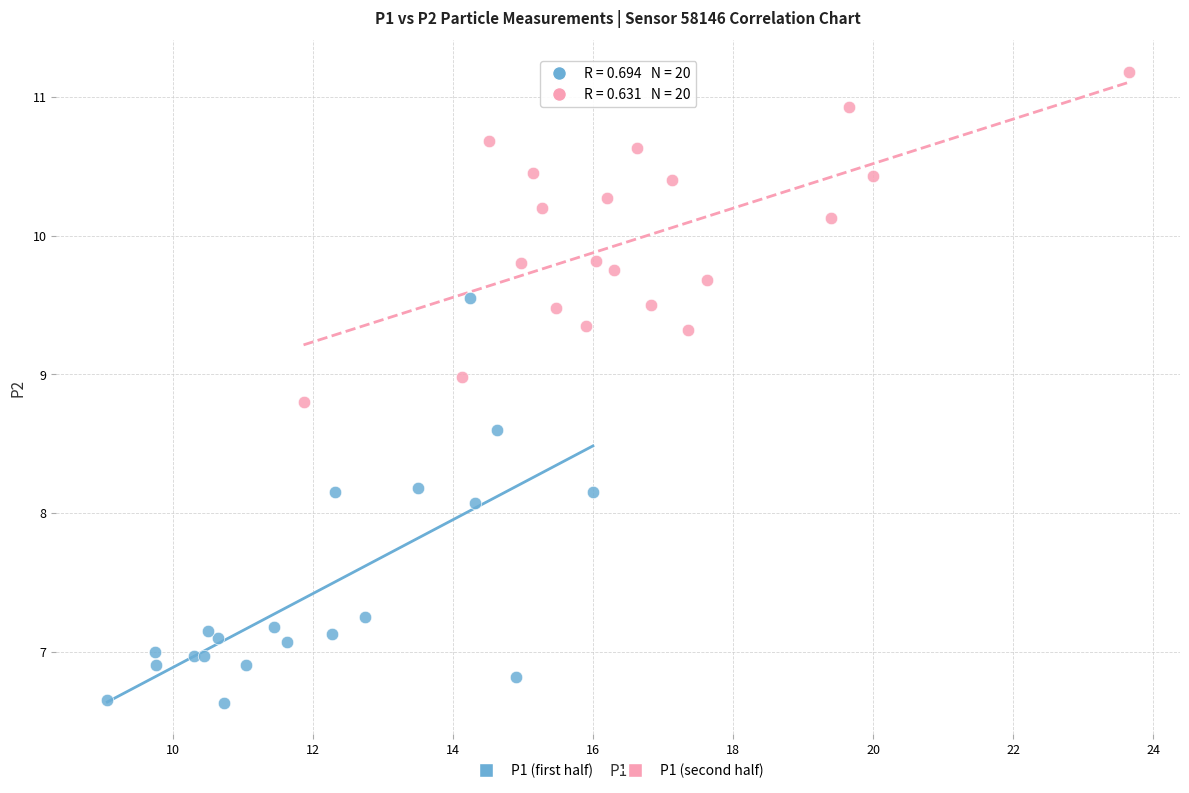

Which series reaches the maximum Y coordinate?

P1 (second half)